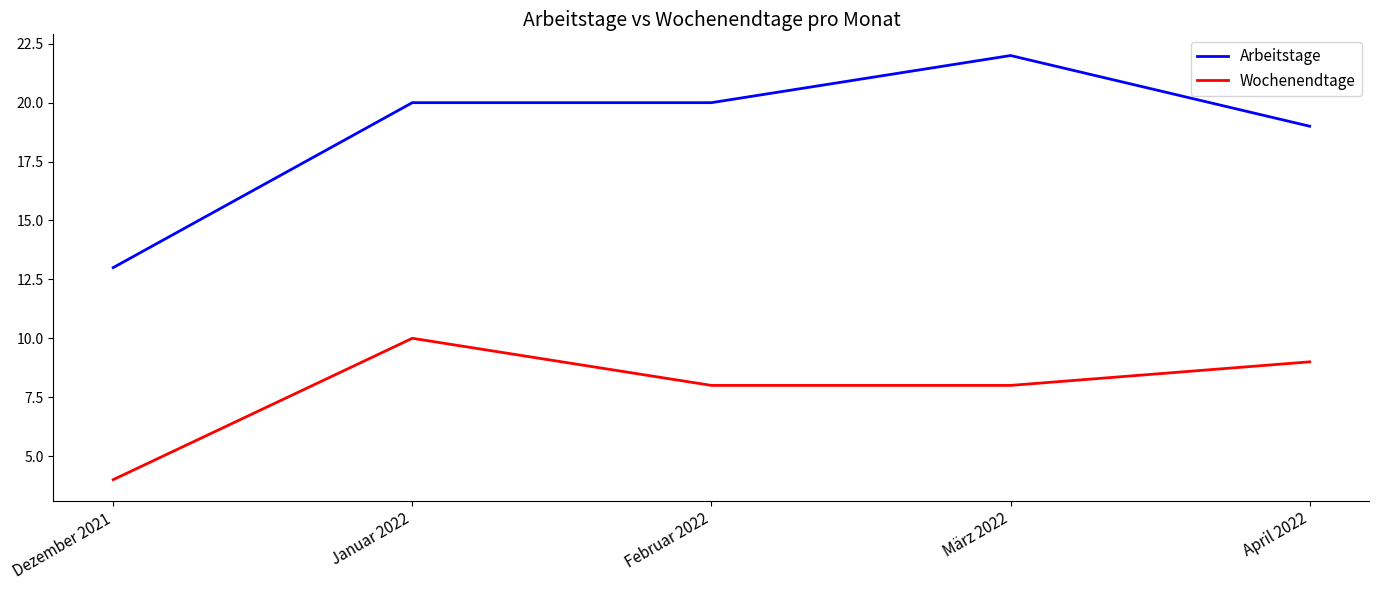

What is the total value across all series at April 2022?

28